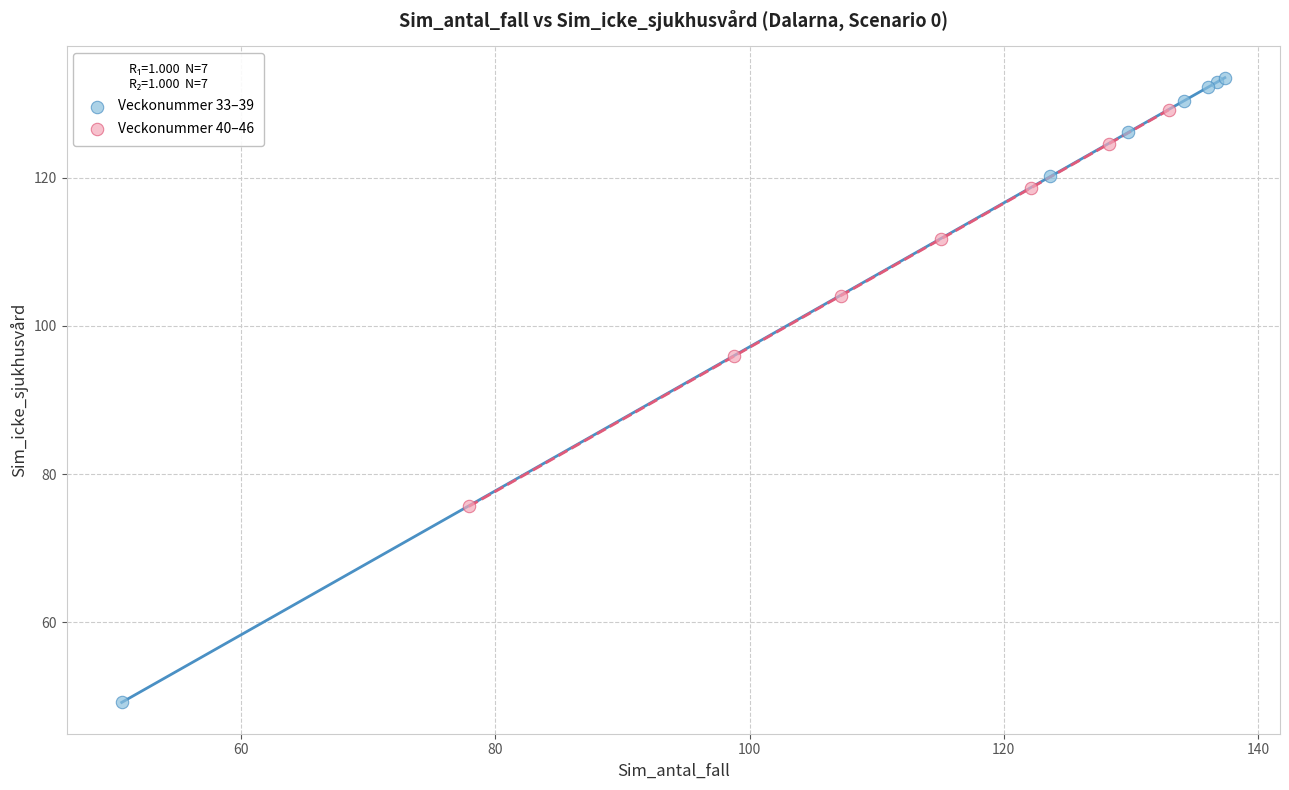

Which series reaches the maximum Y coordinate?

Veckonummer 33–39